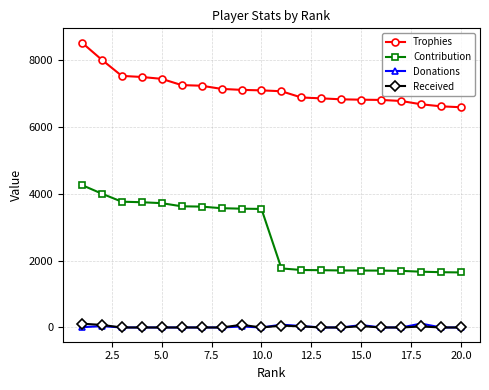

Which series has the largest total across all categories?

Trophies